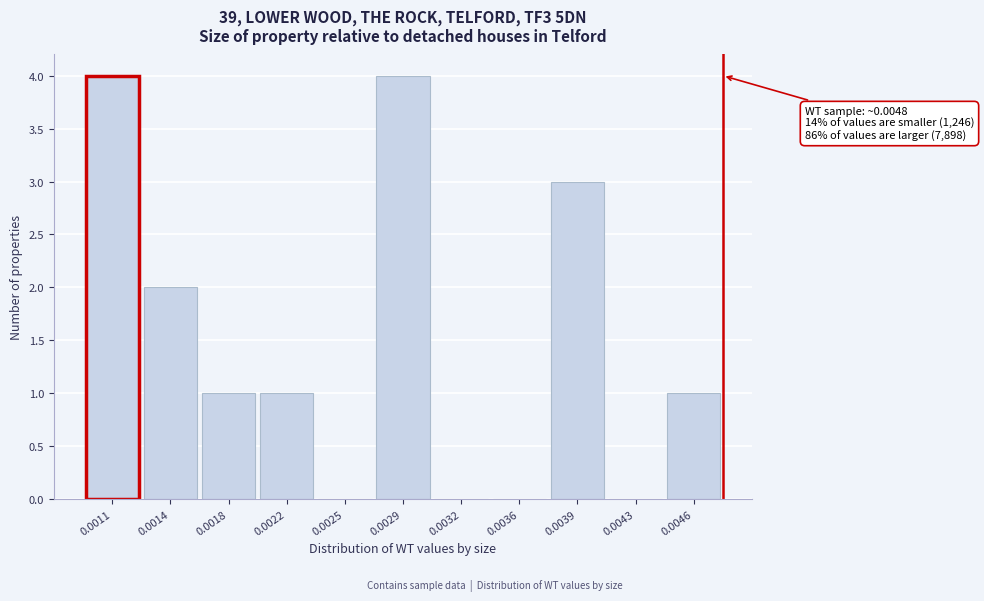

Reading left to right, what are all the values shown in this chart?

0.0011=4	0.0014=2	0.0018=1	0.0022=1	0.0025=0	0.0029=4	0.0032=0	0.0036=0	0.0039=3	0.0043=0	0.0046=1